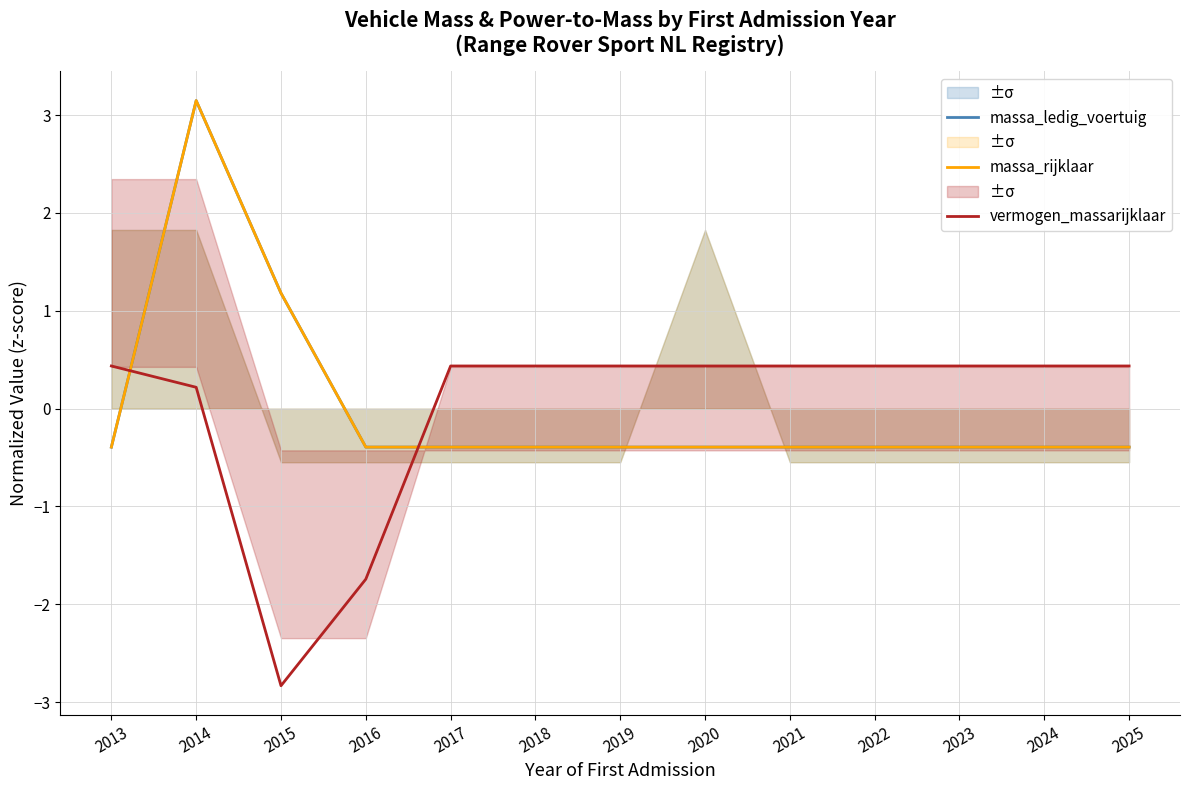

Which series has the largest total across all categories?

massa_ledig_voertuig